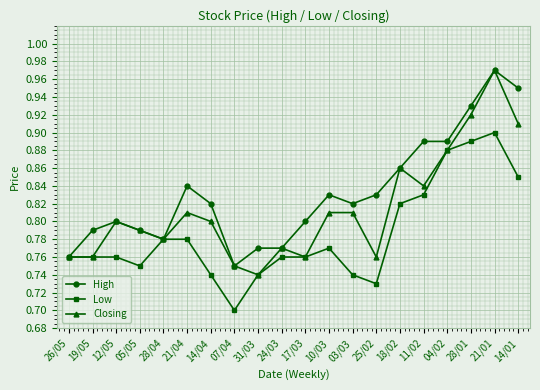

What is the sum of all High values?

16.6